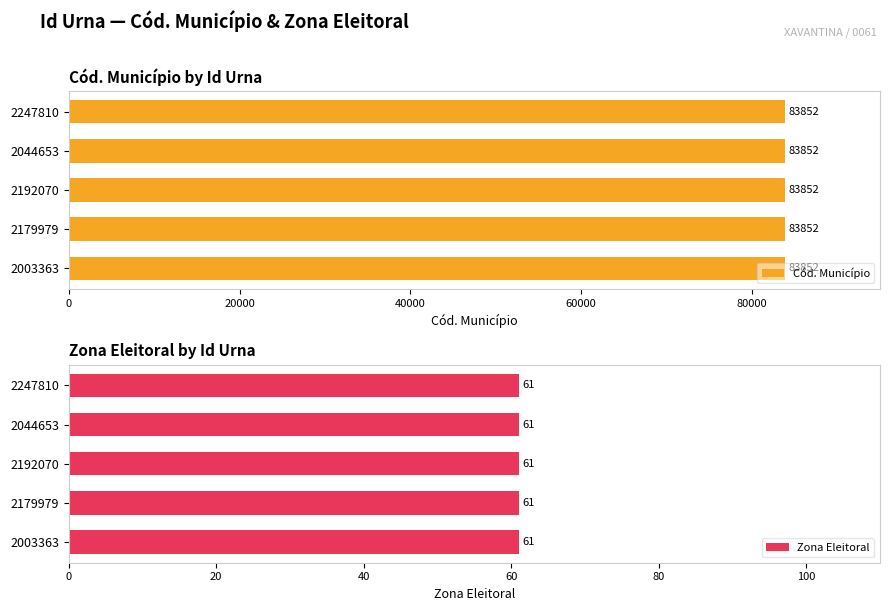

What is the difference between the highest and lowest values at 2179979?

83791